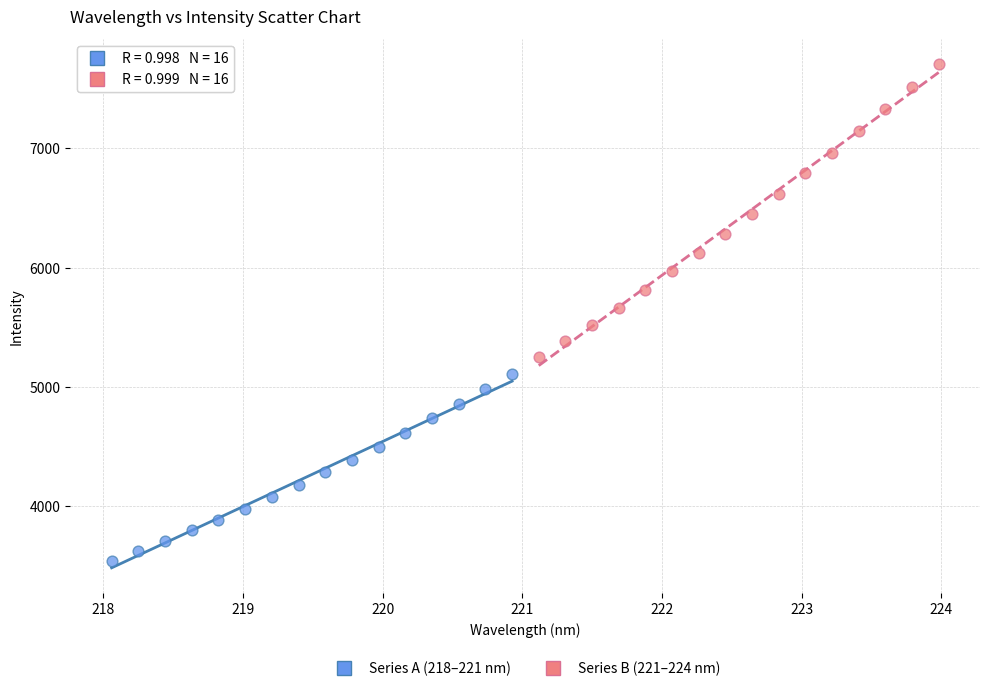

Which series has the widest spread of Y values?

Series B (221–224 nm)